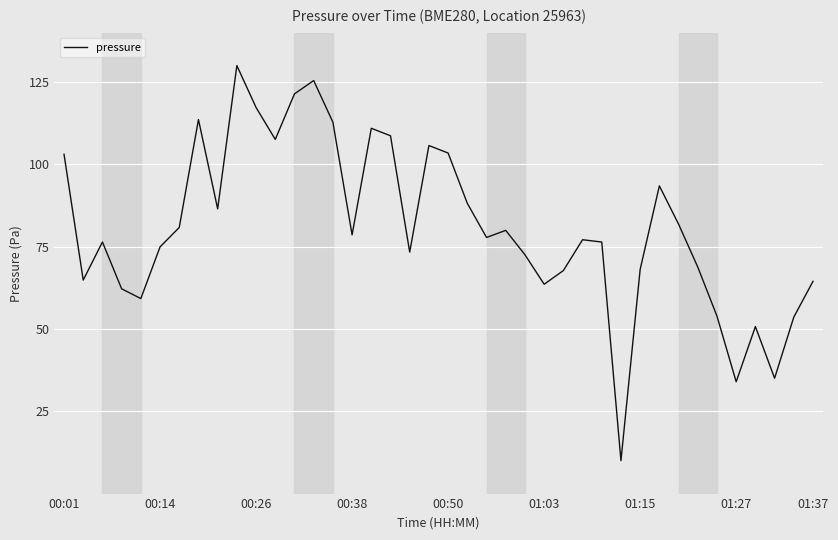

What is the maximum value shown in the chart?

130.0